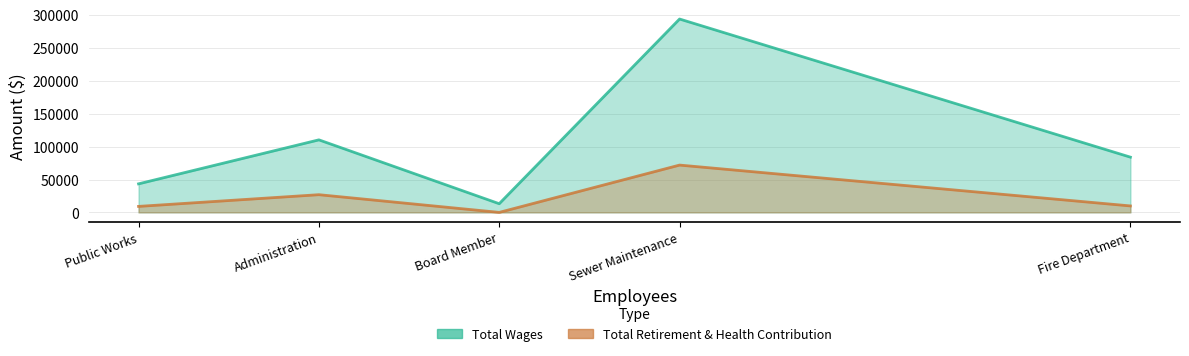

Is it true that Total Retirement & Health Contribution equals 0 at Board Member?

True